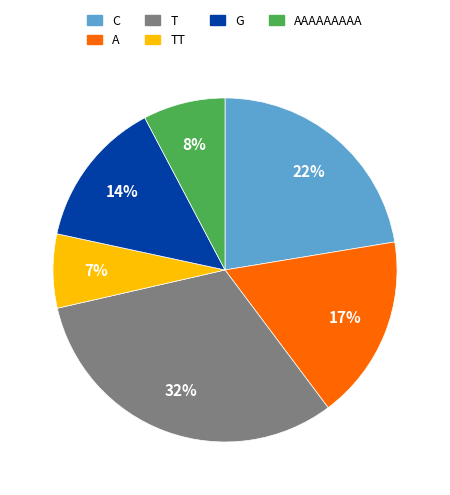

How many segments does this pie chart have?

6